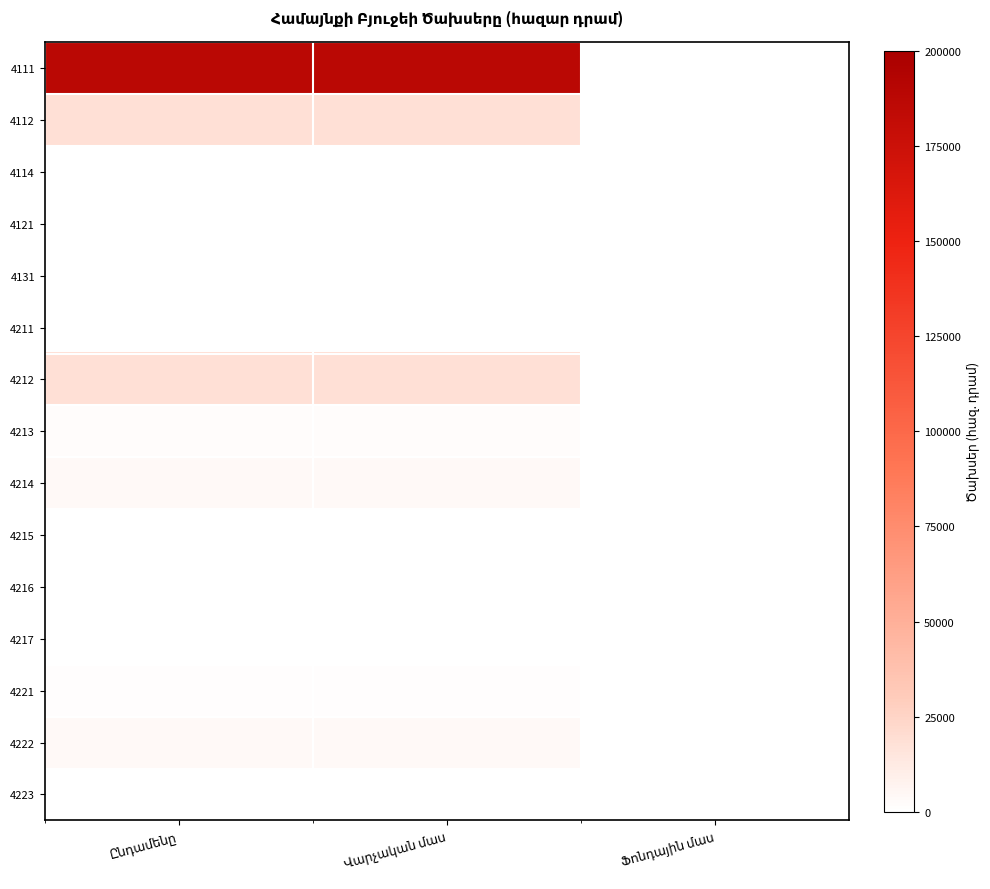

Reading left to right, extract all data points from this chart.

4111: Ընդամենը=187816.5	Վարչական մաս=187816.5	Ֆոնդային մաս=0.0
4112: Ընդամենը=18000.0	Վարչական մաս=18000.0	Ֆոնդային մաս=0.0
4114: Ընդամենը=0.0	Վարչական մաս=0.0	Ֆոնդային մաս=0.0
4121: Ընդամենը=0.0	Վարչական մաս=0.0	Ֆոնդային մաս=0.0
4131: Ընդամենը=0.0	Վարչական մաս=0.0	Ֆոնդային մաս=0.0
4211: Ընդամենը=0.0	Վարչական մաս=0.0	Ֆոնդային մաս=0.0
4212: Ընդամենը=18480.0	Վարչական մաս=18480.0	Ֆոնդային մաս=0.0
4213: Ընդամենը=1657.3	Վարչական մաս=1657.3	Ֆոնդային մաս=0.0
4214: Ընդամենը=3512.6	Վարչական մաս=3512.6	Ֆոնդային մաս=0.0
4215: Ընդամենը=500.0	Վարչական մաս=500.0	Ֆոնդային մաս=0.0
4216: Ընդամենը=0.0	Վարչական մաս=0.0	Ֆոնդային մաս=0.0
4217: Ընդամենը=0.0	Վարչական մաս=0.0	Ֆոնդային մաս=0.0
4221: Ընդամենը=1500.0	Վարչական մաս=1500.0	Ֆոնդային մաս=0.0
4222: Ընդամենը=3500.0	Վարչական մաս=3500.0	Ֆոնդային մաս=0.0
4223: Ընդամենը=0.0	Վարչական մաս=0.0	Ֆոնդային մաս=0.0